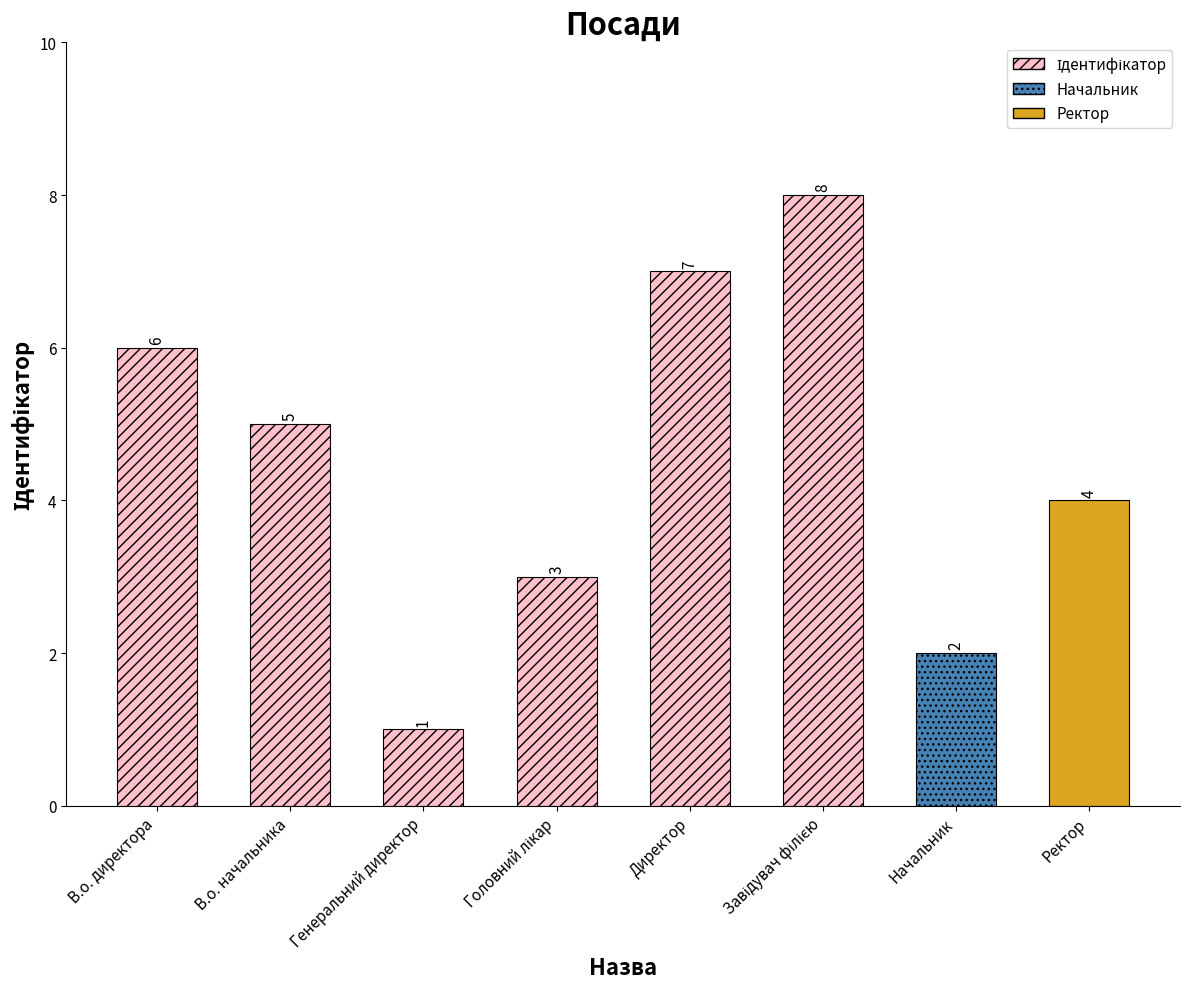

Reading left to right, transcribe all the data shown in this chart.

6	5	1	3	7	8	2	4